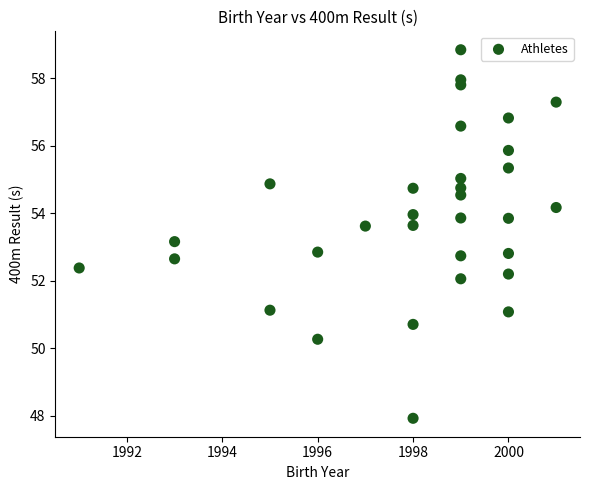

What is the range of X values (max minus min)?

10.0